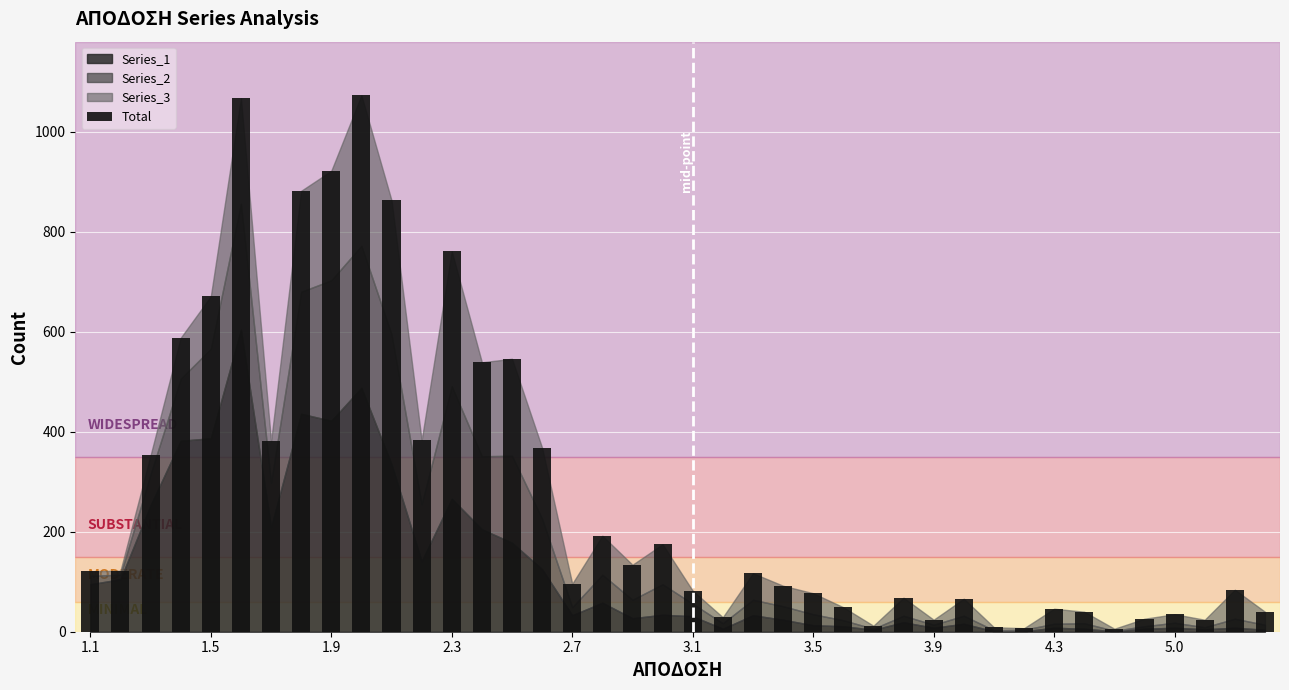

What is the difference between the maximum and second lowest values?

1066